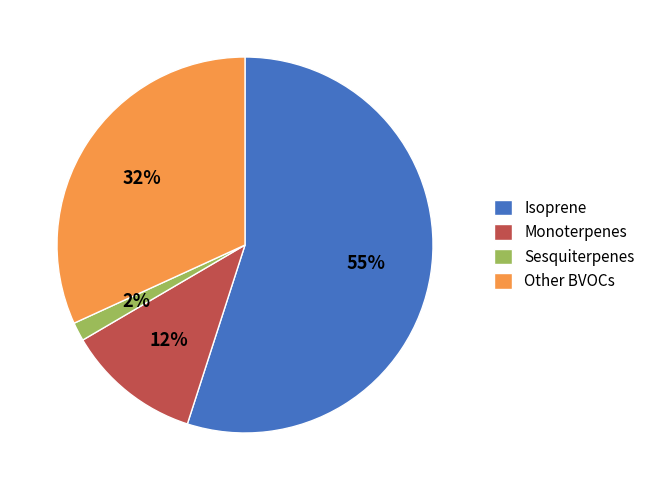

Combined, do Sesquiterpenes and Other BVOCs account for over 50%?

No